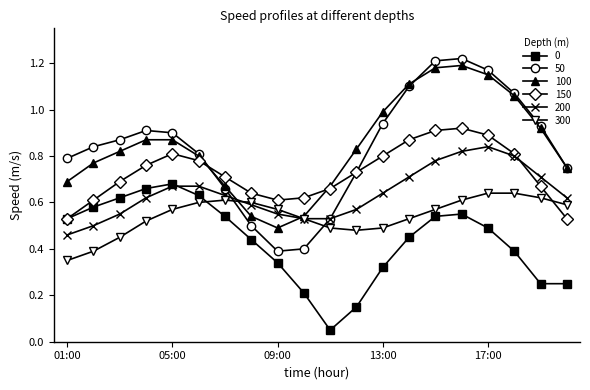

How many data points does each series have?

20